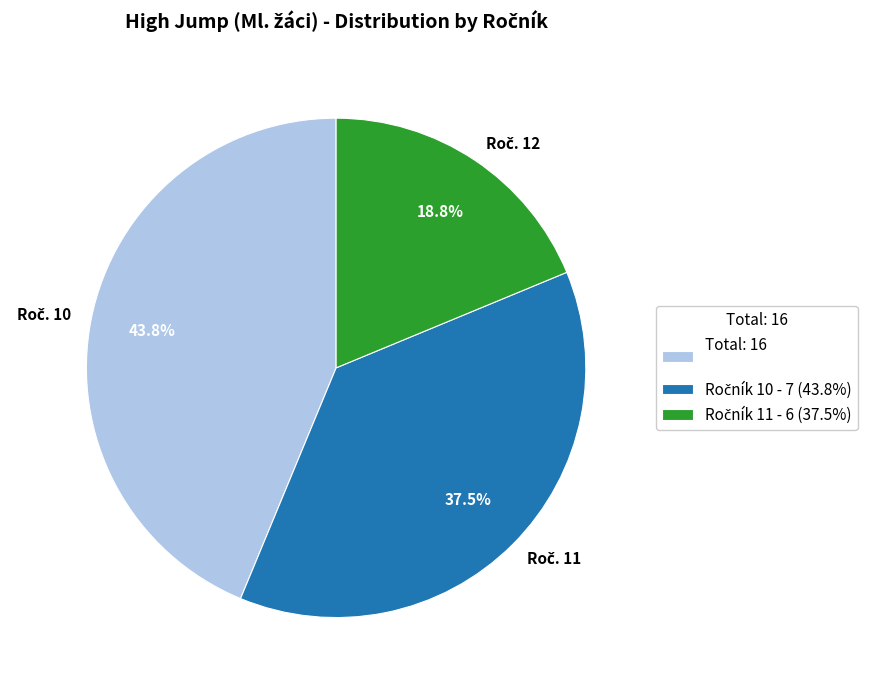

Is there a majority slice in this chart?

No